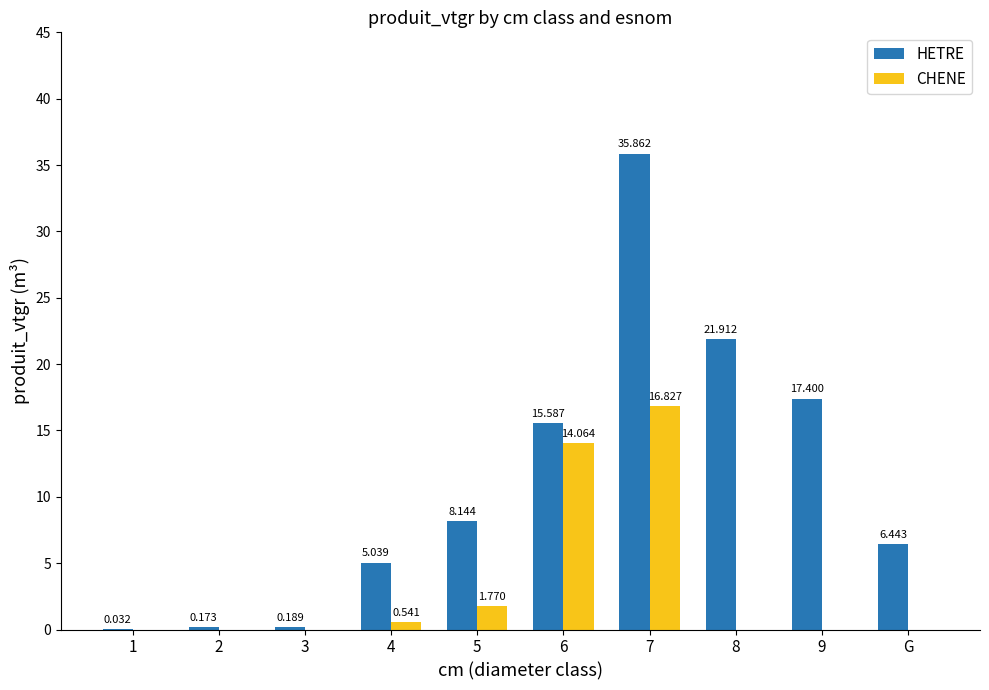

How many data points in HETRE are above 8?

5